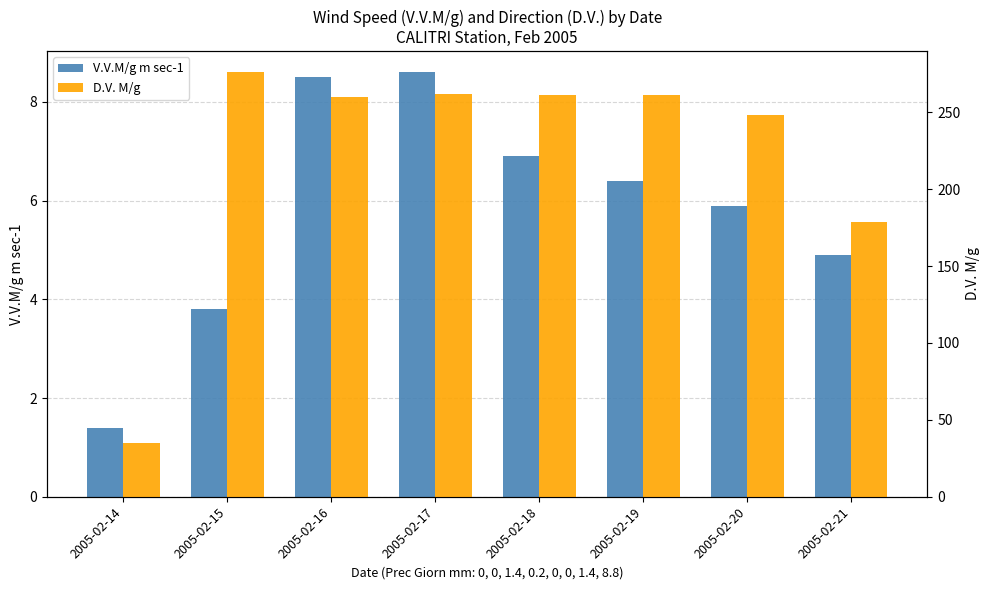

At which label does V.V.M/g m sec-1 first exceed 6?

2005-02-16